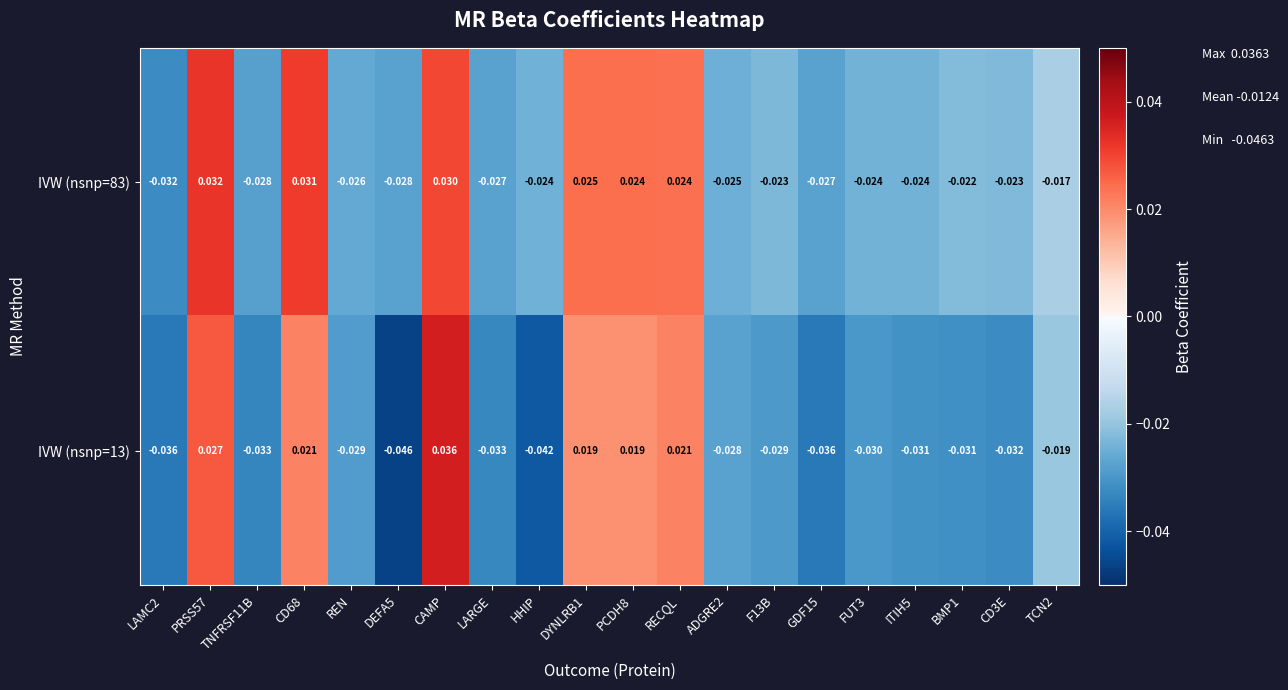

Is the value of IVW (nsnp=83) at RECQL greater than the value of IVW (nsnp=13) at BMP1?

Yes